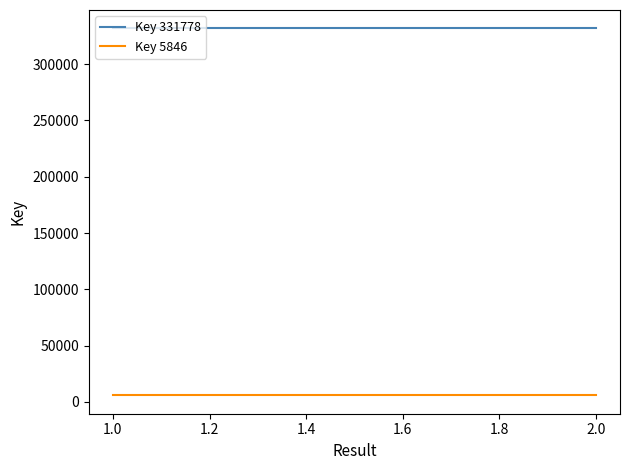

What is the approximate value of Key 5846 at 2.0?

5846